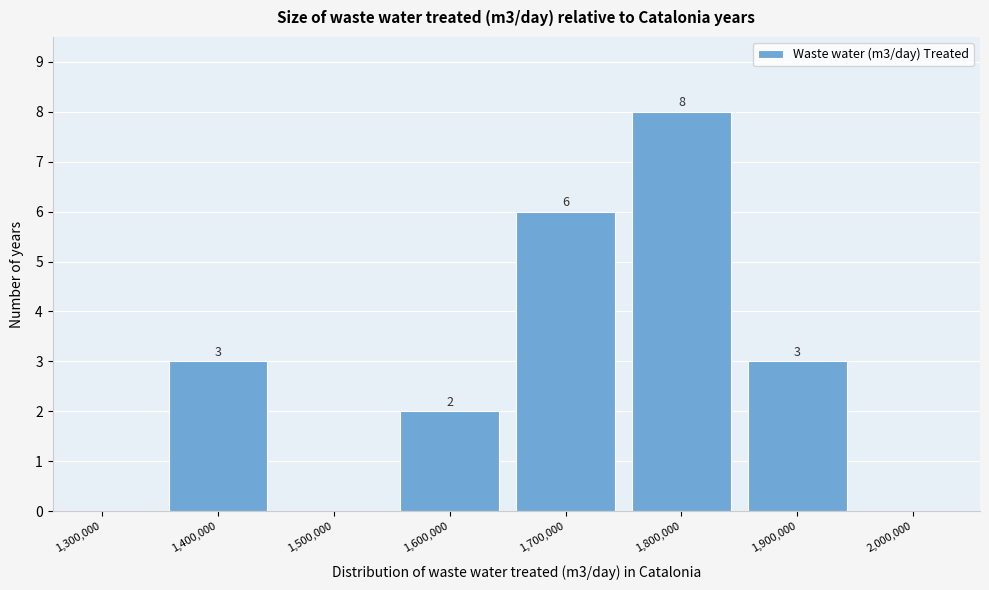

Reading left to right, what are all the values shown in this chart?

1,300,000=0	1,400,000=3	1,500,000=0	1,600,000=2	1,700,000=6	1,800,000=8	1,900,000=3	2,000,000=0